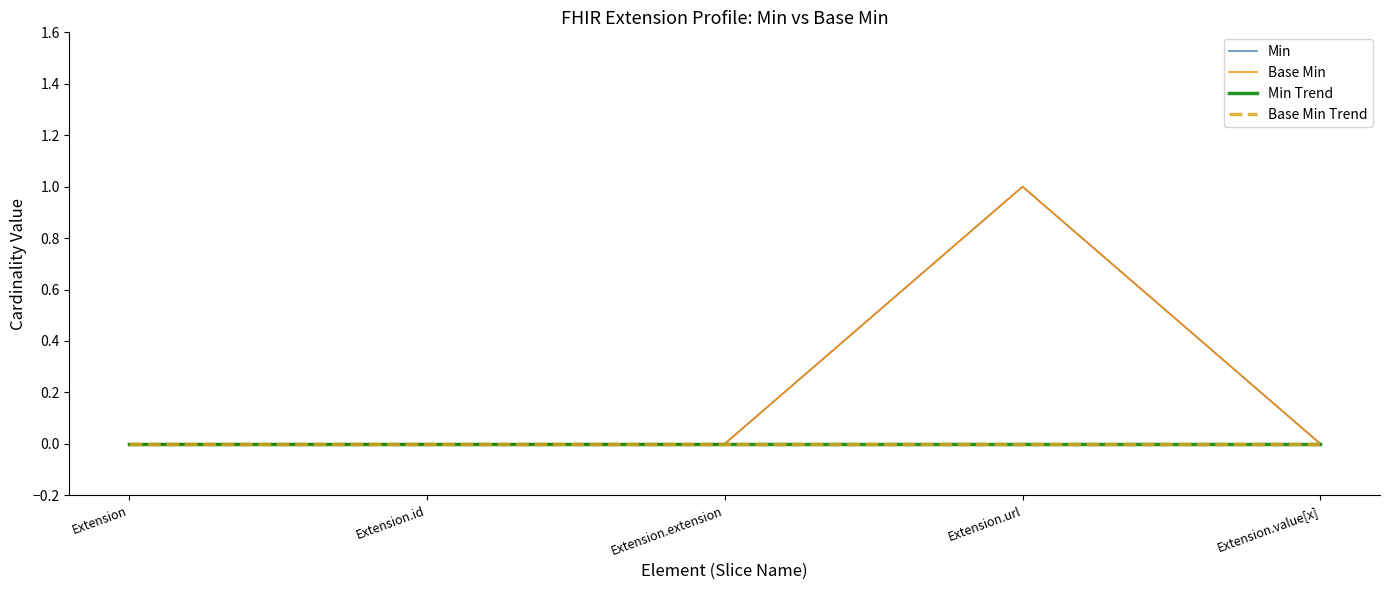

Does the chart have visible grid lines?

No